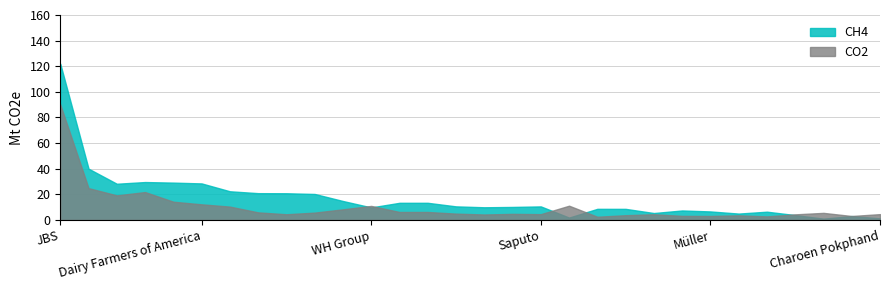

Which category has the highest value across all series?

JBS